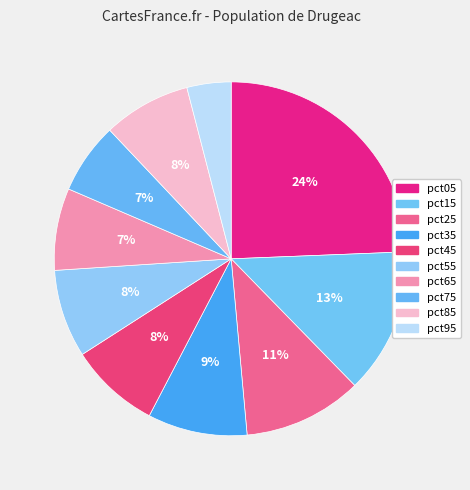

Which slice is the largest?

pct05